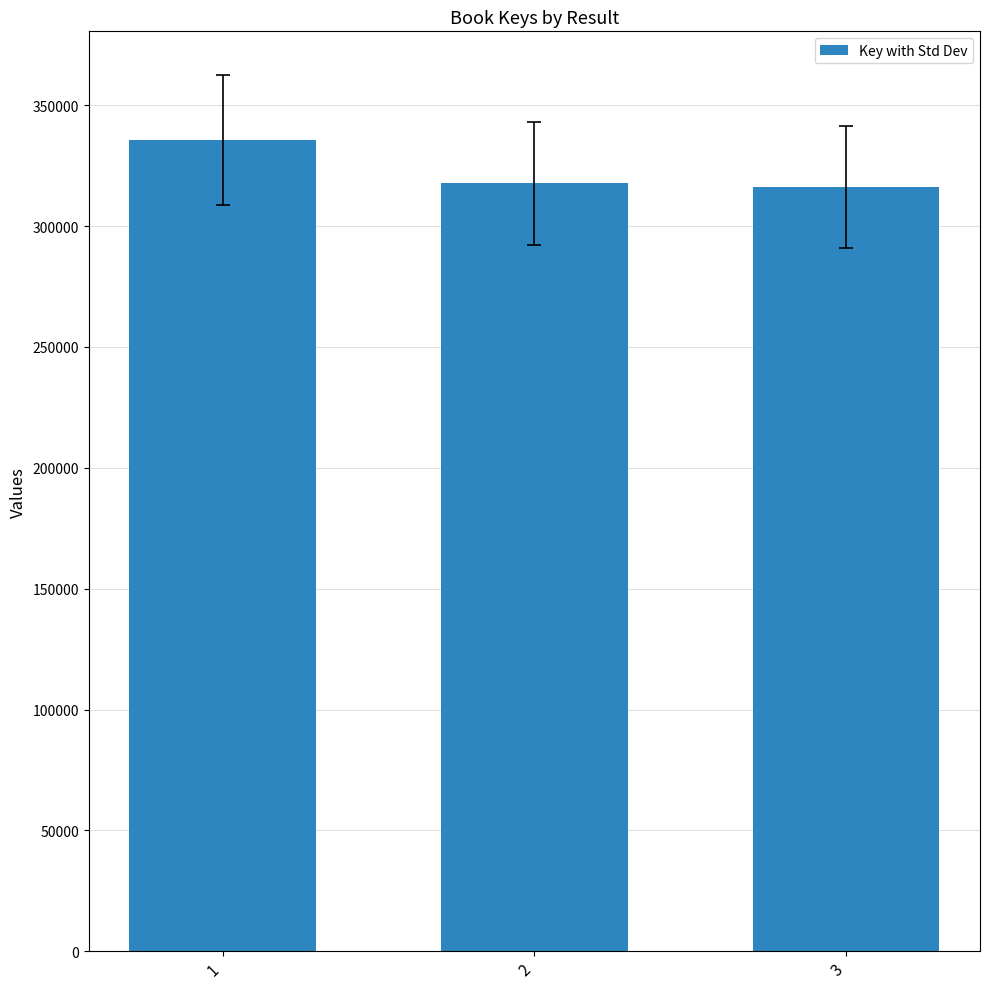

Which has a higher value, 1 or 3?

1